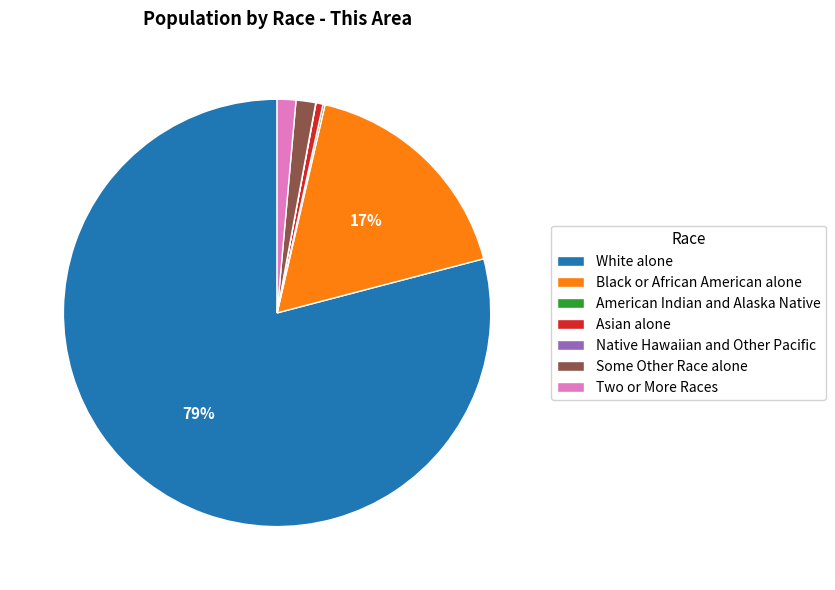

The Asian alone slice represents 11% of the pie. True or false?

False